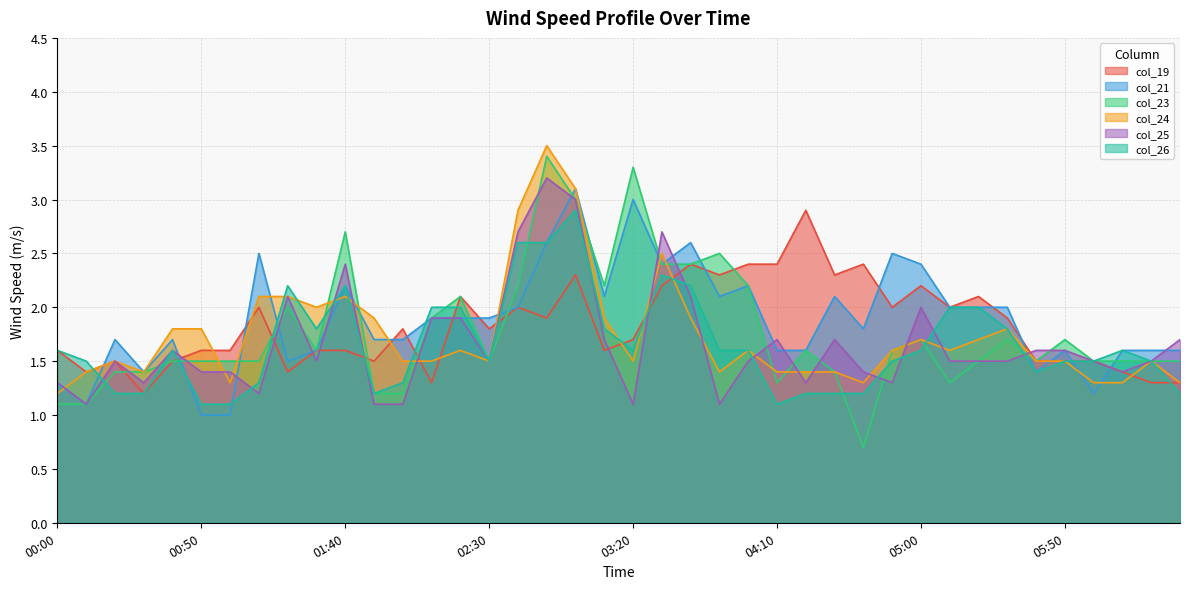

What is the greatest value displayed?

3.5